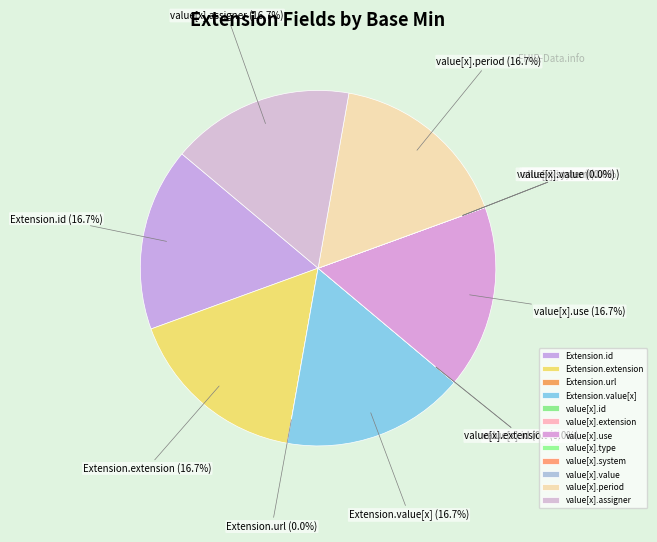

To the nearest percent, what is the difference between the largest and smallest slice percentages?

17%